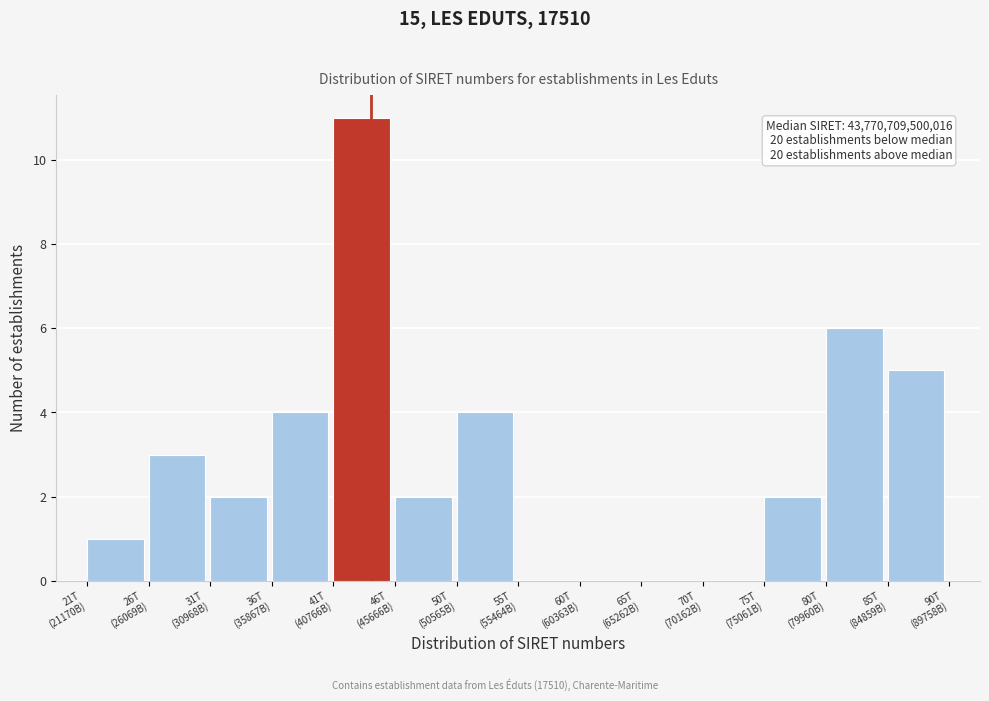

What is the sum of all values?

40